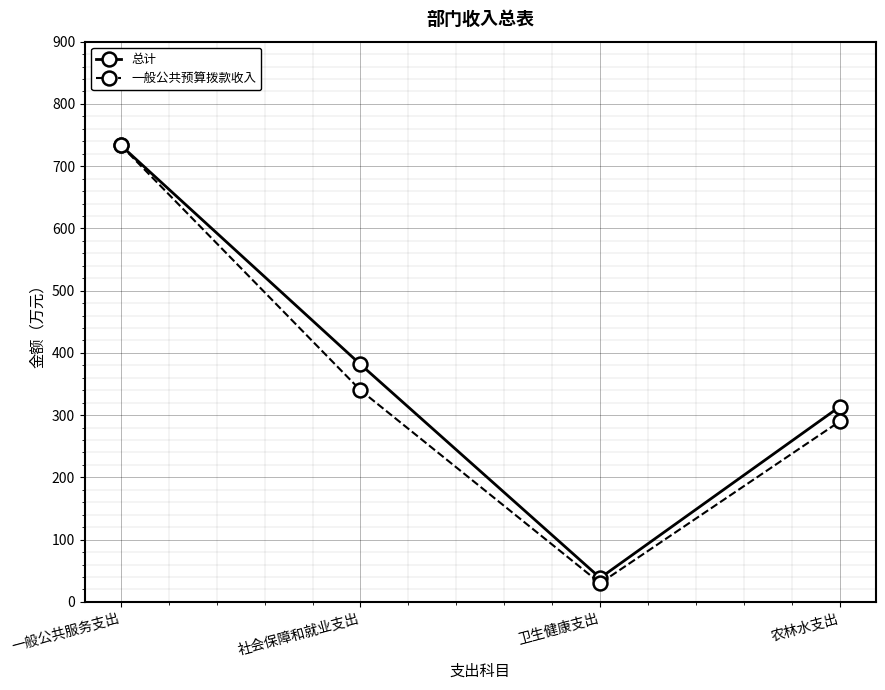

Is this an area chart (filled region under the line)?

No